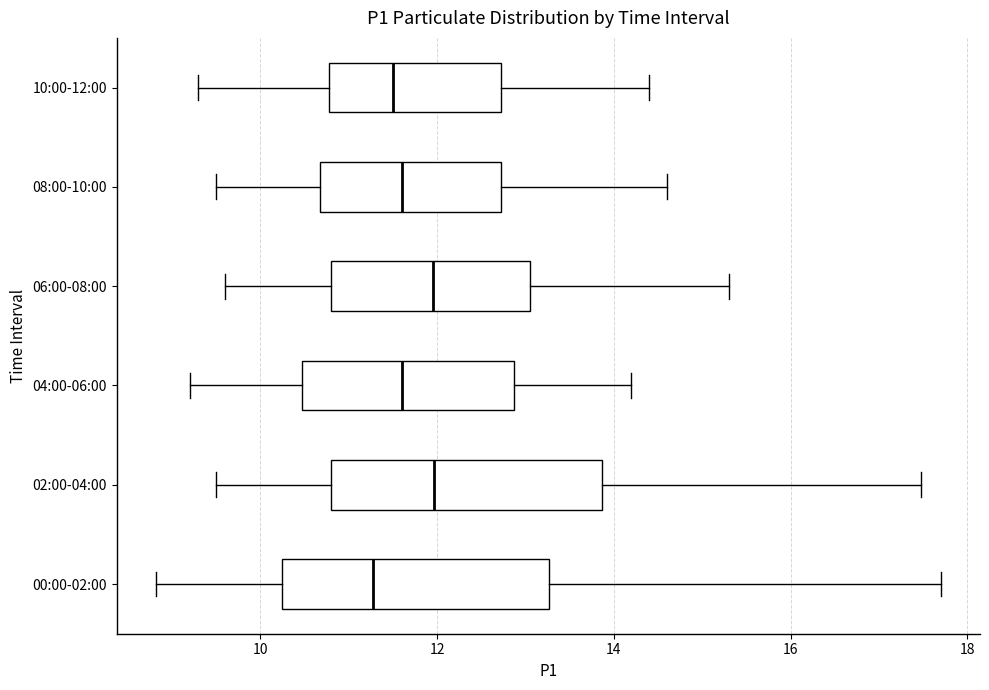

Reading bottom to top, transcribe this box plot: for each box, give where its median line is, the range the box spans, and where its two whiskers end, as read against the x-axis. The values are not printed on the chart, so give them approximately, as read against the axis.

00:00-02:00: median 11.2, box 10.2 to 13.2, whiskers 8.8 to 17.8
02:00-04:00: median 12.0, box 10.8 to 13.8, whiskers 9.6 to 17.4
04:00-06:00: median 11.6, box 10.4 to 12.8, whiskers 9.2 to 14.2
06:00-08:00: median 12.0, box 10.8 to 13.0, whiskers 9.6 to 15.4
08:00-10:00: median 11.6, box 10.6 to 12.8, whiskers 9.6 to 14.6
10:00-12:00: median 11.6, box 10.8 to 12.8, whiskers 9.4 to 14.4